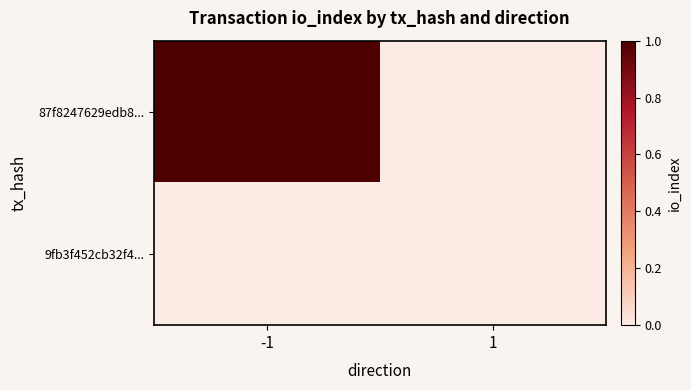

At 1, list the series in order from smallest to largest.

87f8247629edb8..., 9fb3f452cb32f4...